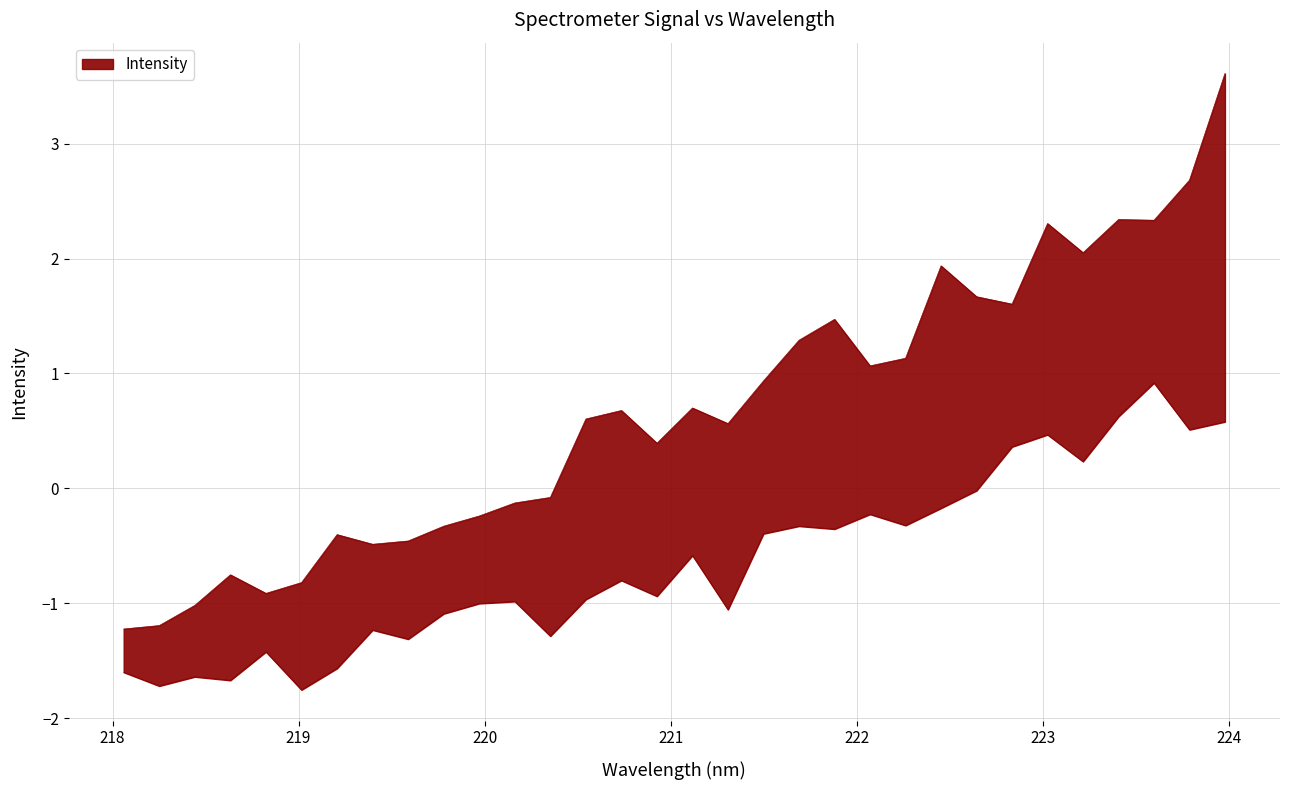

What is the value of the 3rd point from the left?

-1.0